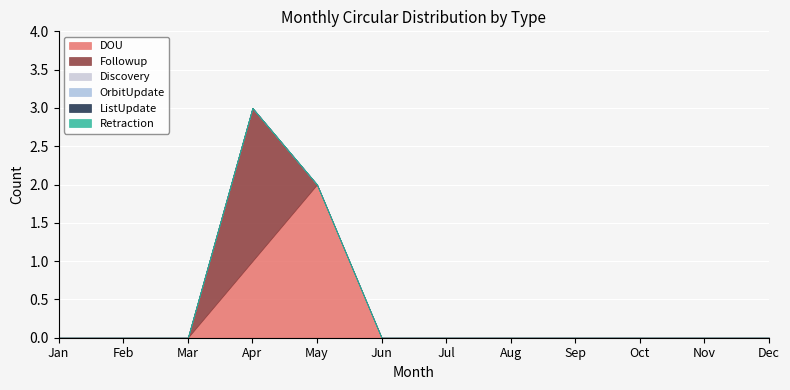

List the series in order of their peak value, highest first.

DOU, Followup, Discovery, OrbitUpdate, ListUpdate, Retraction